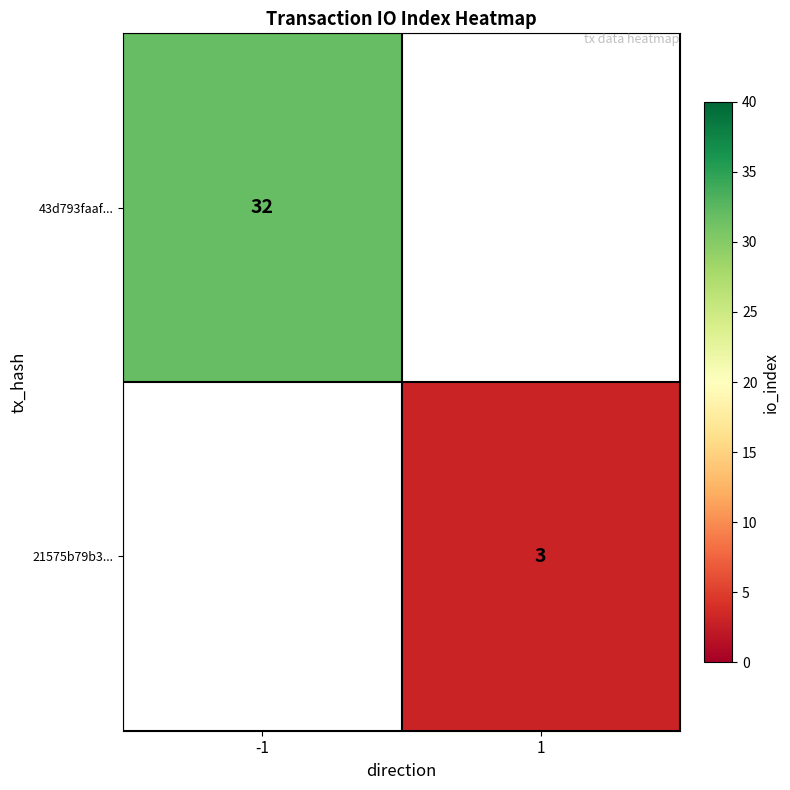

Is the value of 43d793faaf... at -1 greater than the value of 21575b79b3... at 1?

Yes